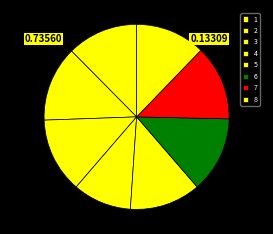

Count the number of slices in the pie.

8